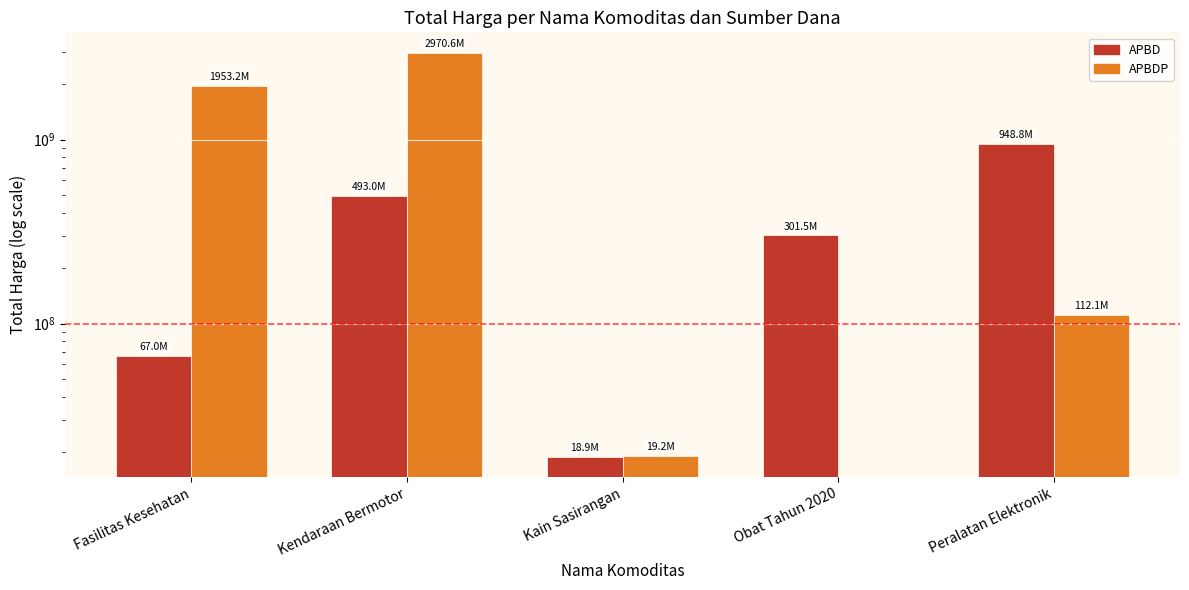

Rank the series by their average value, from lowest to highest.

APBD, APBDP